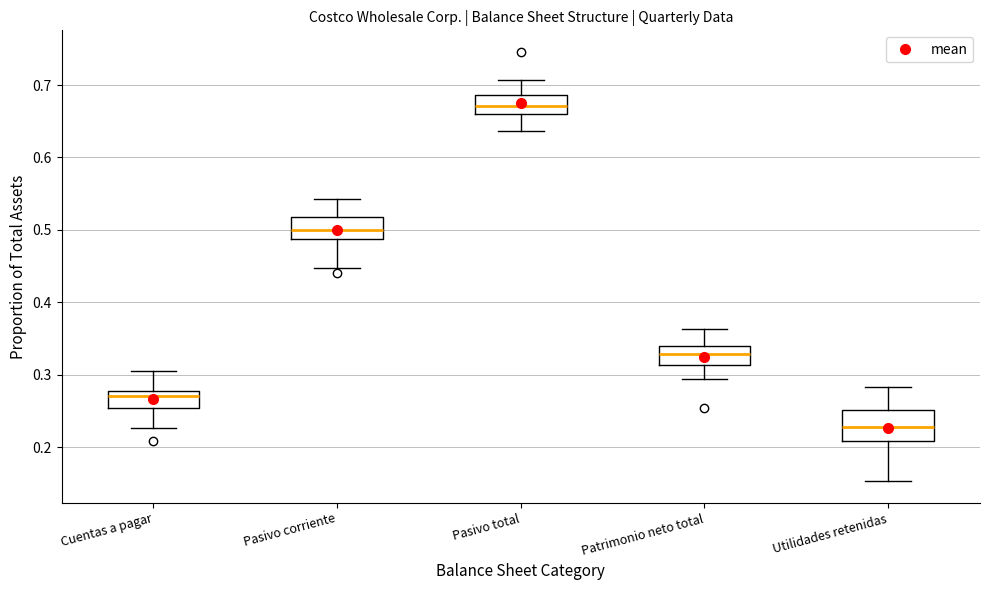

Reading left to right, read every box against the y-axis: the position of its median line, the range the box covers, and the ends of its whiskers. The values are not printed on the chart, so give them approximately, as read against the axis.

Cuentas a pagar: median 0.27, box 0.25 to 0.28, whiskers 0.23 to 0.30
Pasivo corriente: median 0.50, box 0.49 to 0.52, whiskers 0.45 to 0.54
Pasivo total: median 0.67, box 0.66 to 0.69, whiskers 0.64 to 0.71
Patrimonio neto total: median 0.33, box 0.31 to 0.34, whiskers 0.29 to 0.36
Utilidades retenidas: median 0.23, box 0.21 to 0.25, whiskers 0.15 to 0.28